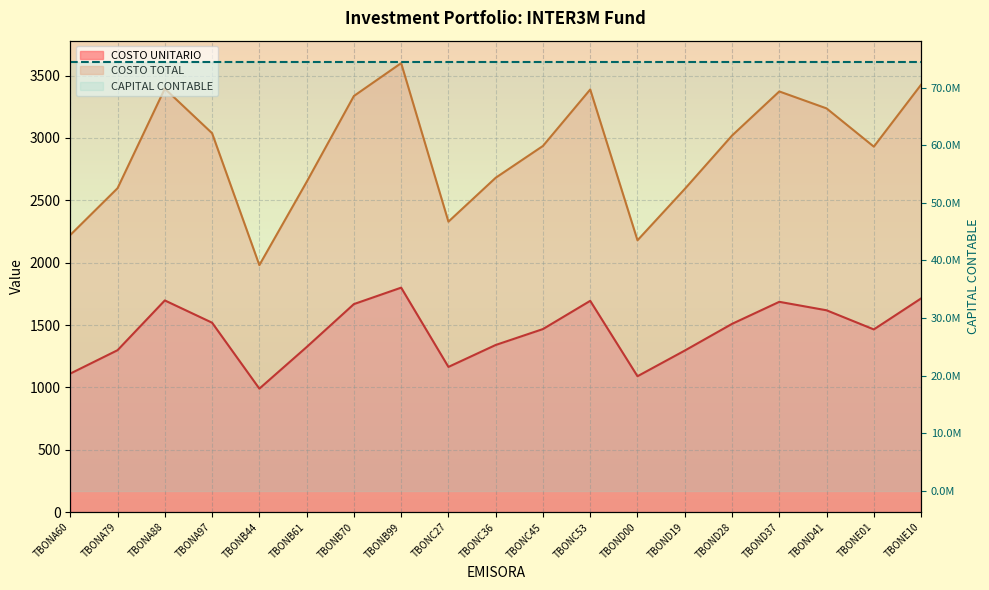

True or false: COSTO TOTAL and COSTO UNITARIO intersect in this chart.

False